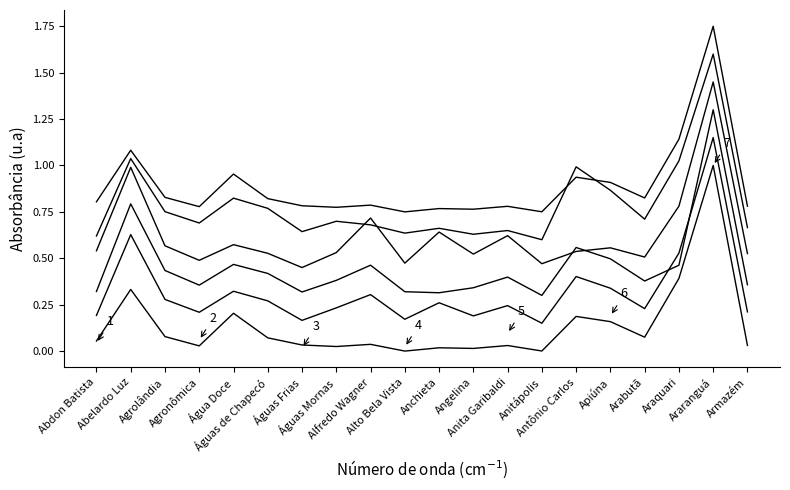

How many lines are shown in the chart?

6